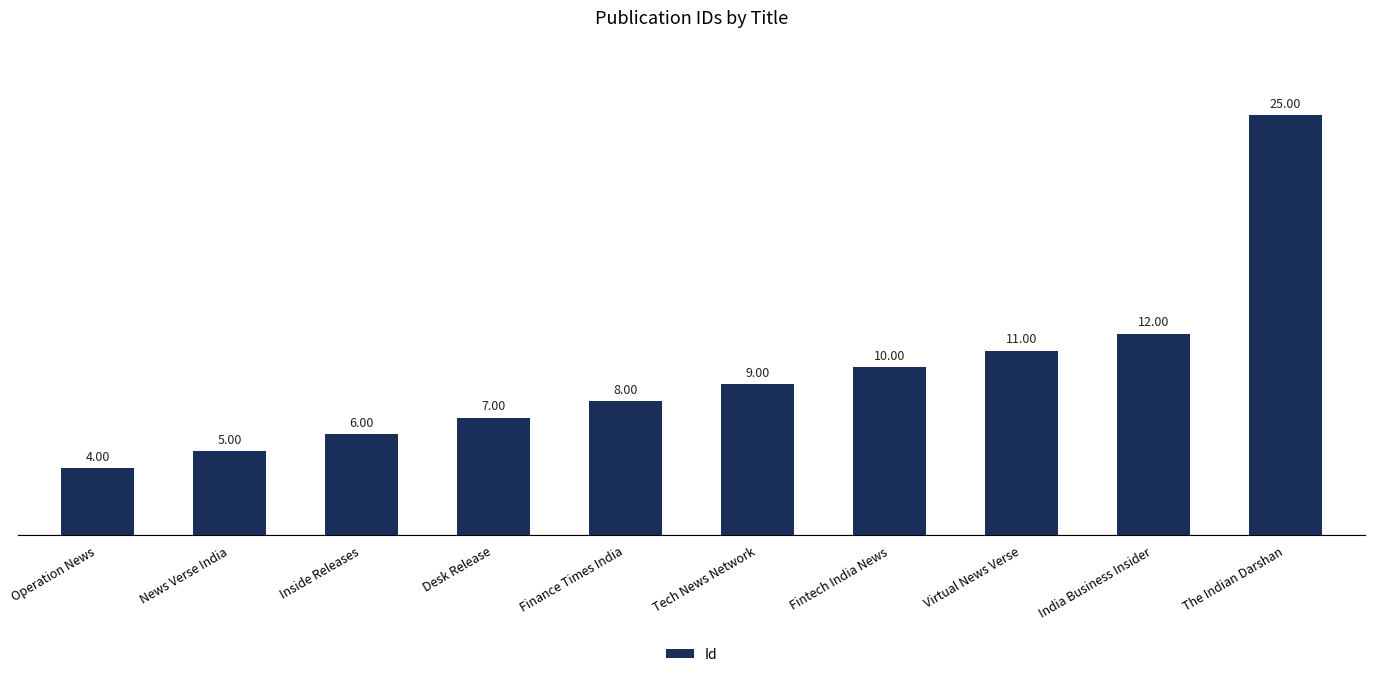

Are the bars grouped side by side (vs. stacked)?

No